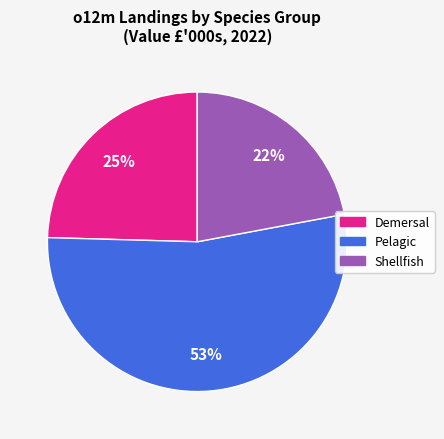

Combined, do Pelagic and Shellfish account for over 50%?

Yes